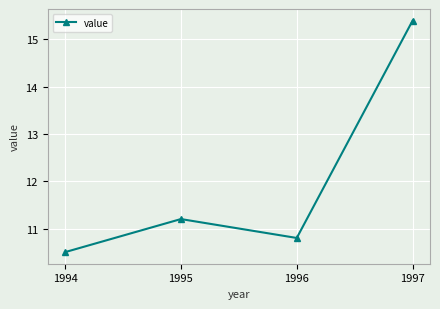

List the labels in order of value, smallest first.

1994, 1996, 1995, 1997